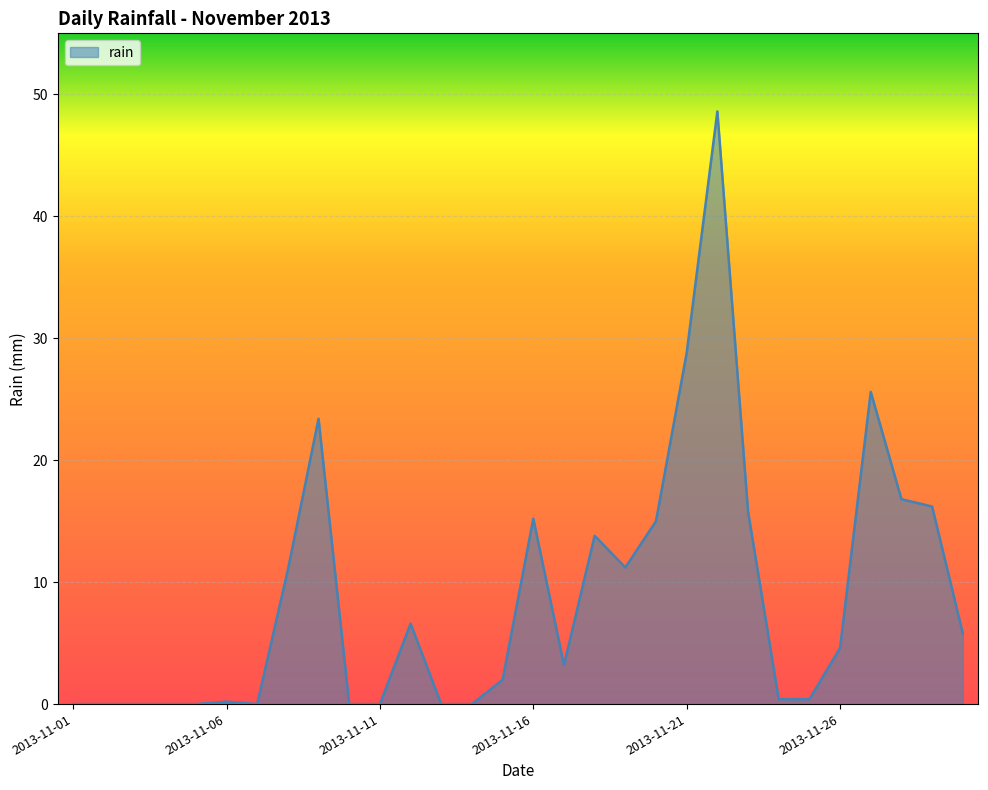

Does the chart have visible grid lines?

Yes